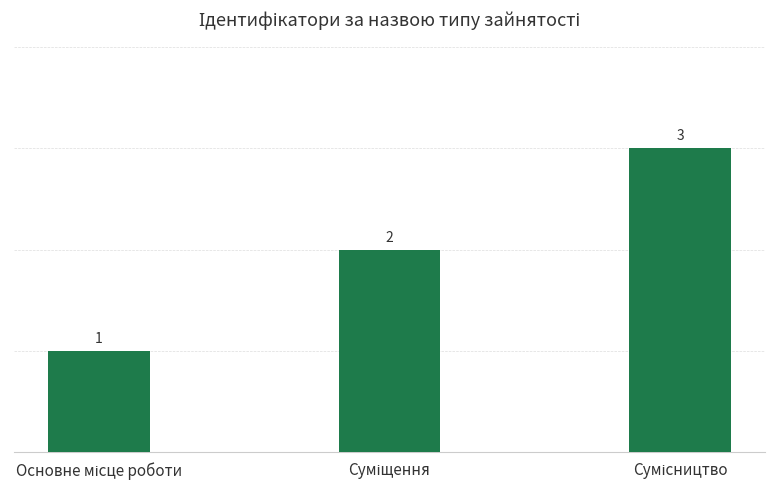

What is the value of the 3rd bar from the left?

3